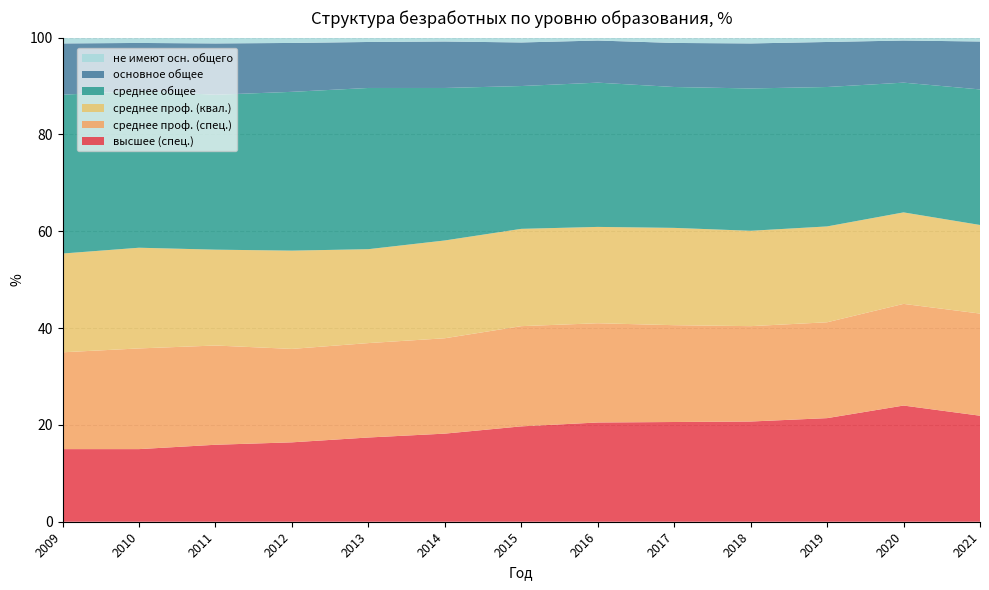

Reading right to left, list all the values displayed in this chart.

высшее (спец.): 21.9	24.0	21.4	20.7	20.6	20.5	19.7	18.2	17.4	16.4	15.9	15.0	15.0
среднее проф. (спец.): 21.1	21.0	19.8	19.7	20.0	20.5	20.7	19.7	19.5	19.3	20.5	20.8	20.0
среднее проф. (квал.): 18.3	18.9	19.8	19.7	20.1	19.9	20.1	20.2	19.4	20.3	19.8	20.8	20.4
среднее общее: 28.0	26.8	28.8	29.4	29.1	29.8	29.5	31.5	33.3	32.8	32.0	32.4	32.8
основное общее: 9.9	8.7	9.3	9.3	9.1	8.7	9.0	9.6	9.5	10.1	10.6	9.9	10.6
не имеют осн. общего: 0.8	0.7	0.9	1.1	1.0	0.6	0.9	0.9	0.9	1.1	1.2	1.0	1.1